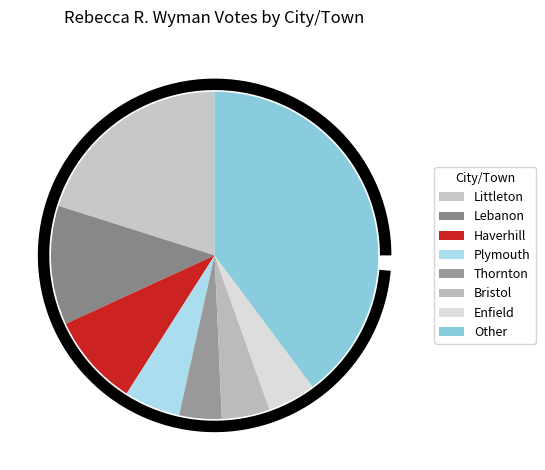

True or false: Lebanon accounts for 21% of the total.

False